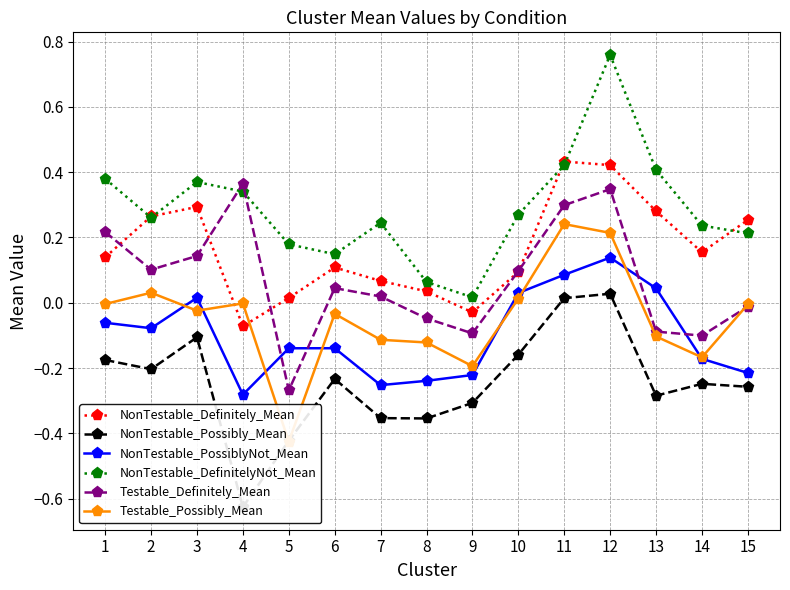

Rank the series by their maximum value, from lowest to highest.

NonTestable_Possibly_Mean, NonTestable_PossiblyNot_Mean, Testable_Possibly_Mean, Testable_Definitely_Mean, NonTestable_Definitely_Mean, NonTestable_DefinitelyNot_Mean